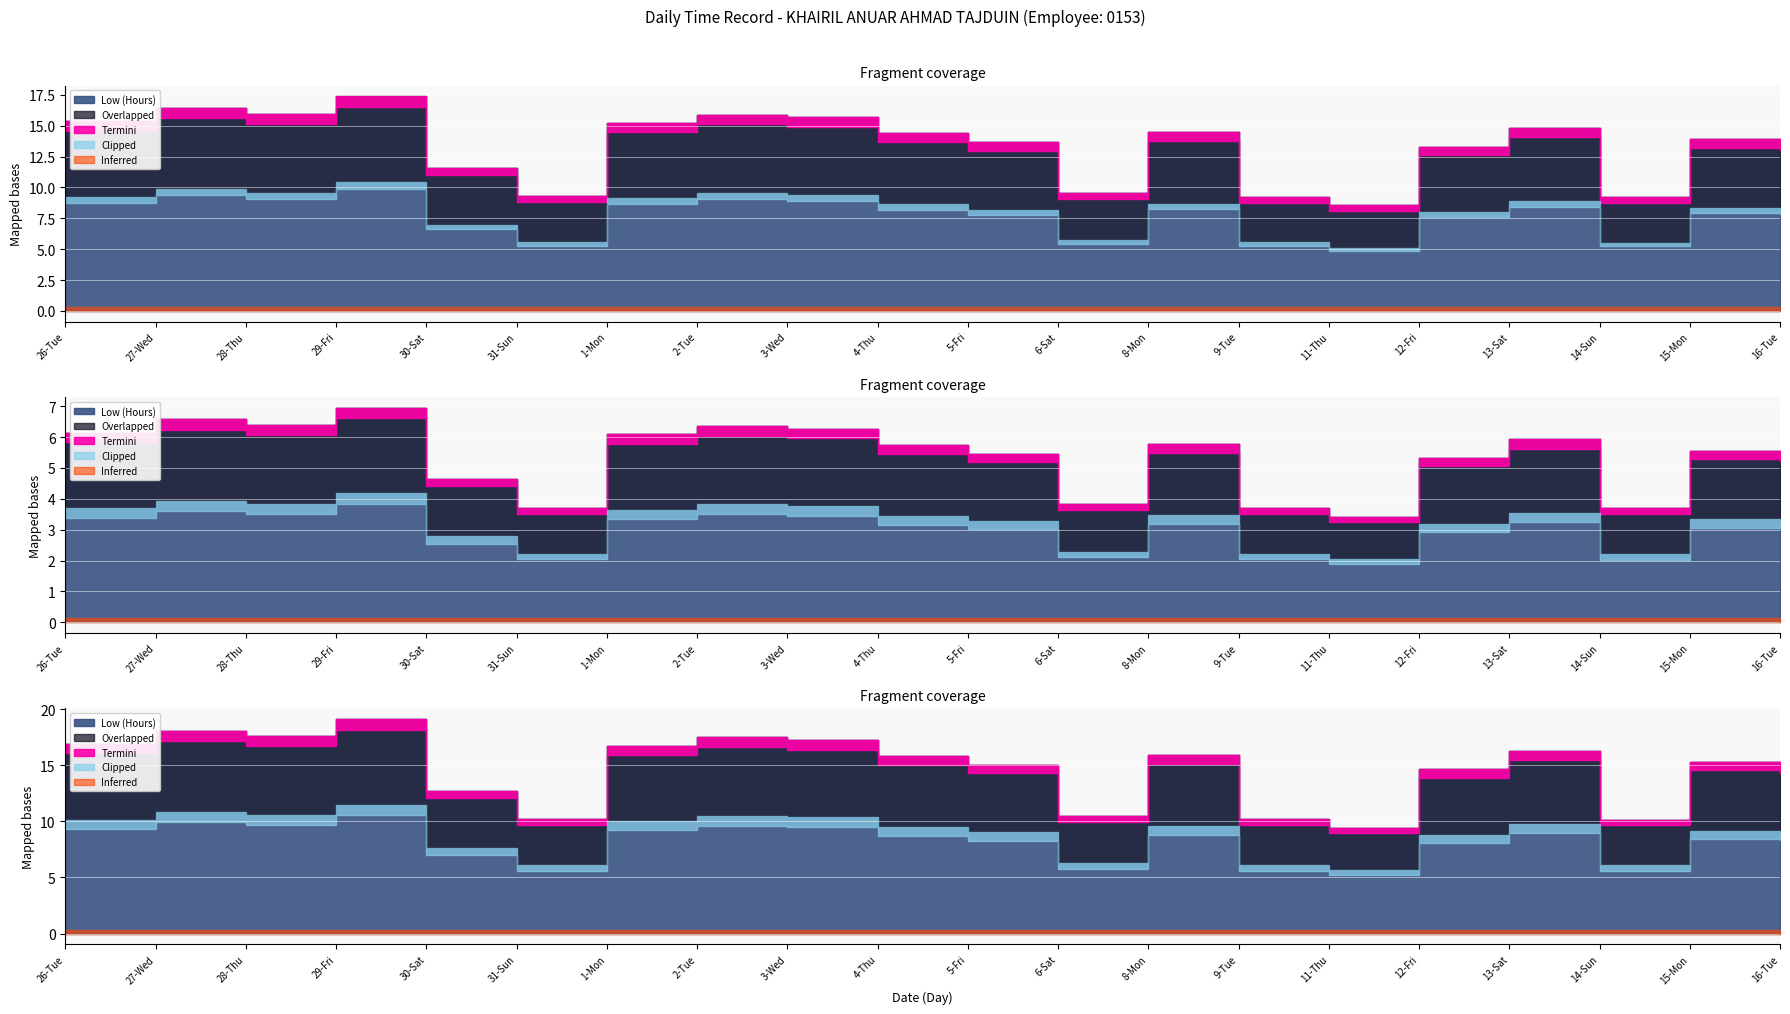

Which series has the largest range (max minus min)?

Low (Hours)